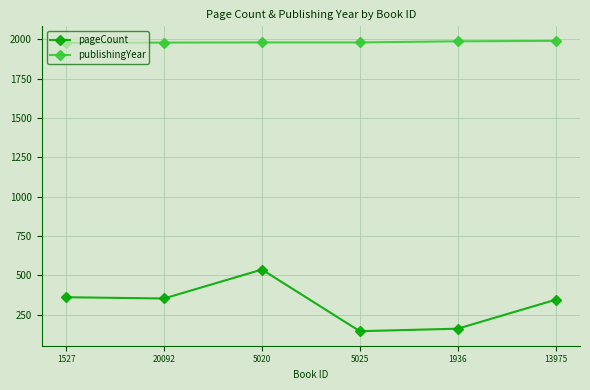

Is the value of pageCount at 5020 greater than the value of publishingYear at 5025?

No